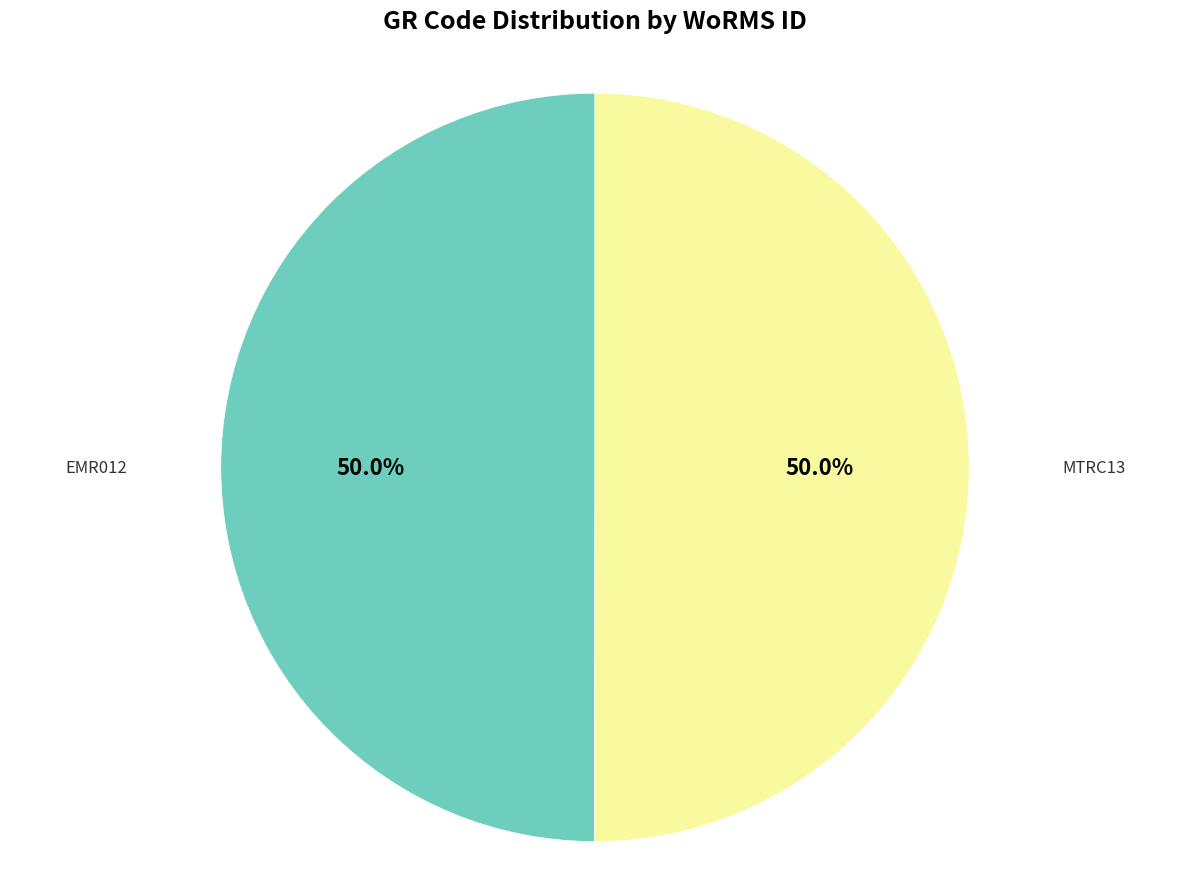

How many segments does this pie chart have?

2